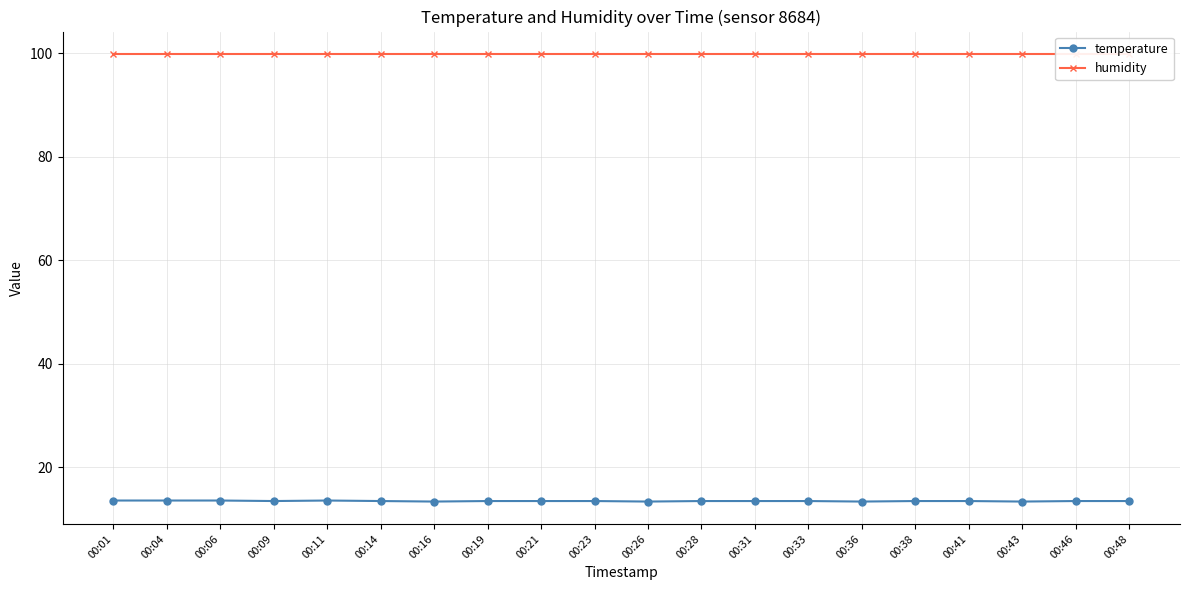

True or false: humidity and temperature intersect in this chart.

False